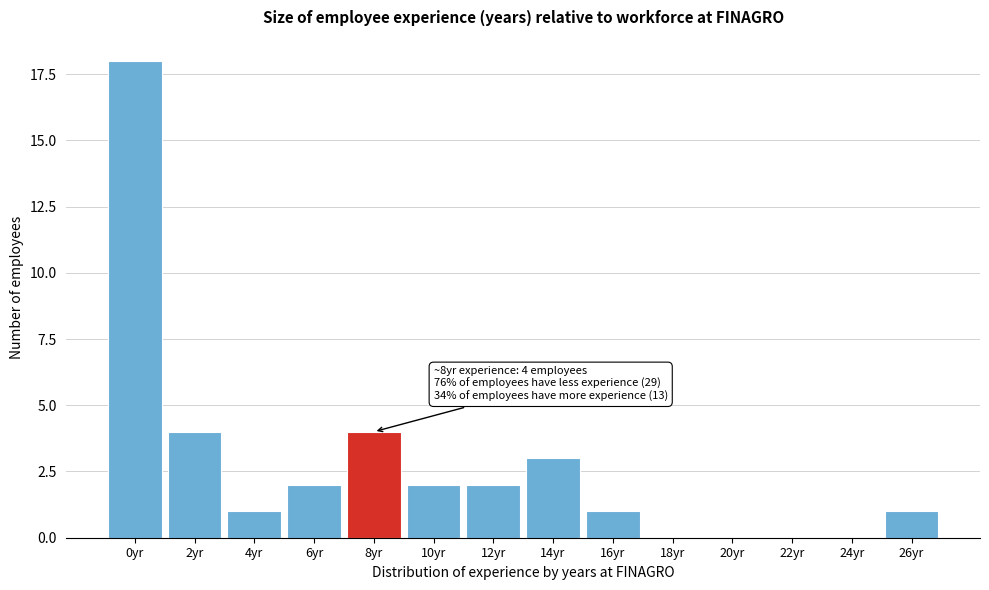

Reading left to right, extract all data points from this chart.

0yr=18	2yr=4	4yr=1	6yr=2	8yr=4	10yr=2	12yr=2	14yr=3	16yr=1	18yr=0	20yr=0	22yr=0	24yr=0	26yr=1